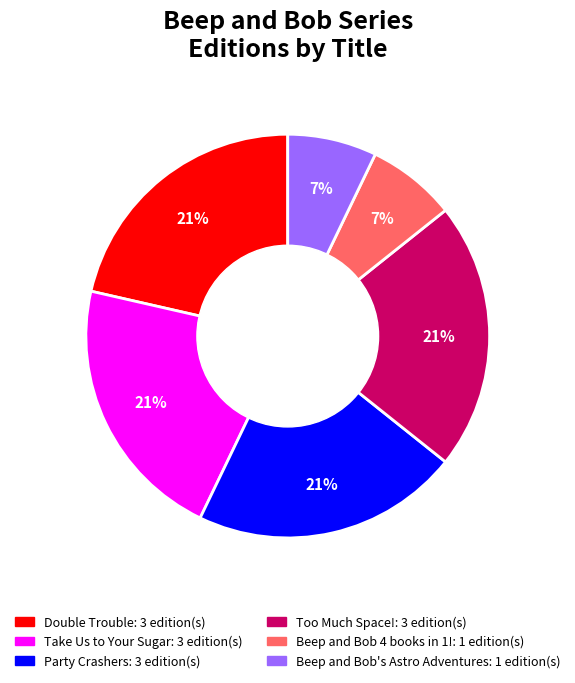

Is there any slice that represents more than half of the pie?

No